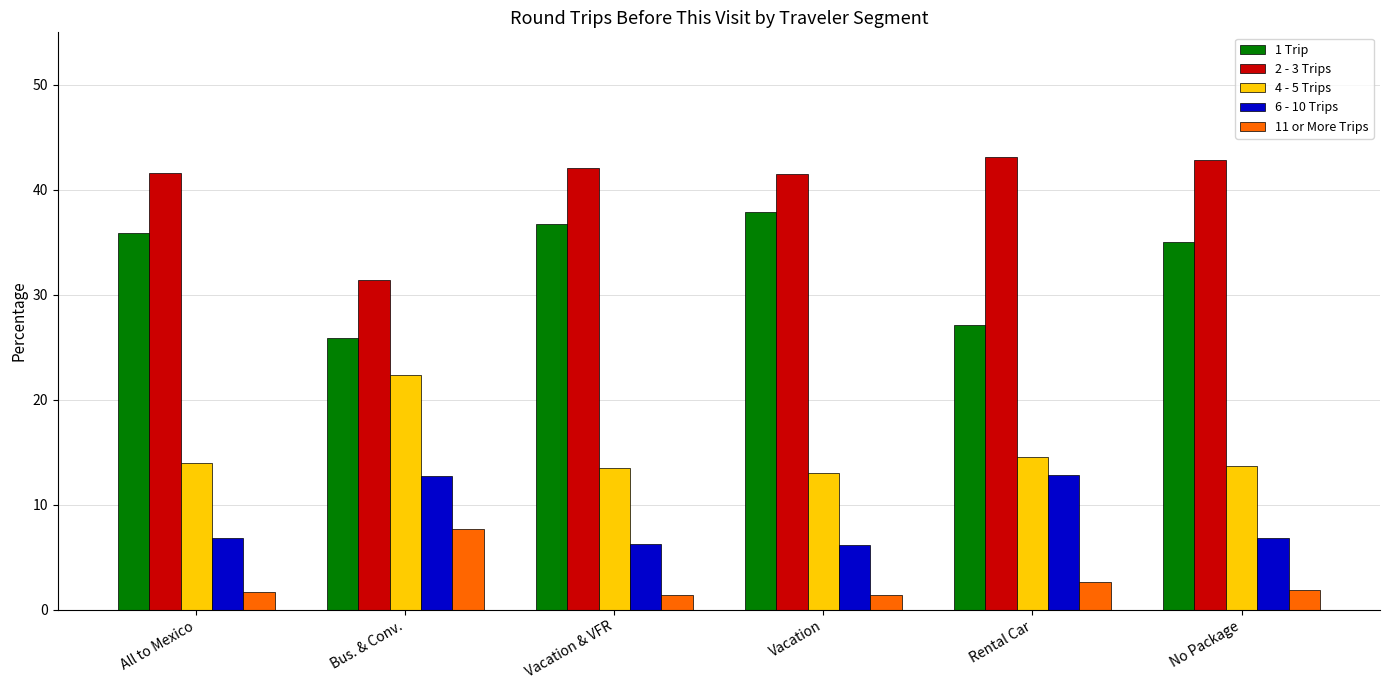

What is the minimum value shown in the chart?

1.4